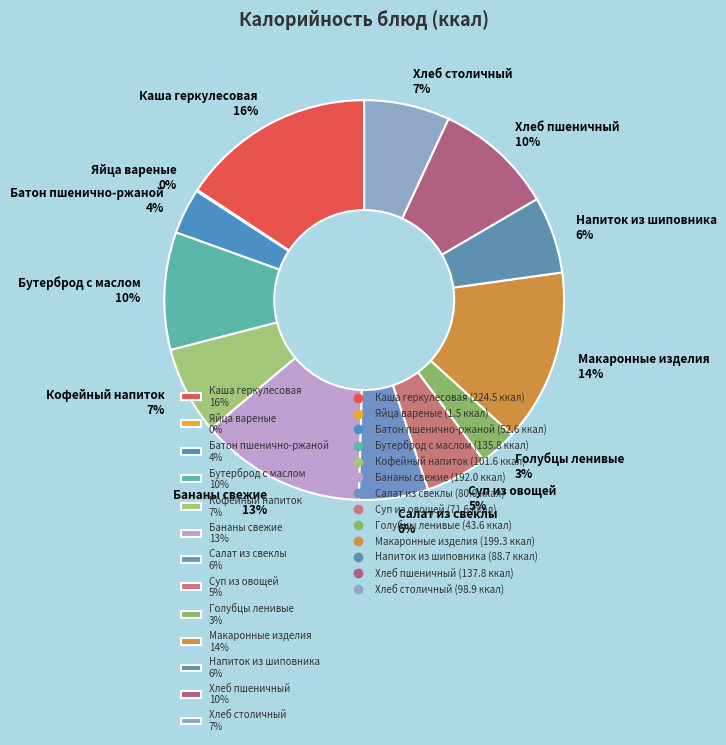

To the nearest percent, what is the difference between the largest and smallest slice percentages?

16%